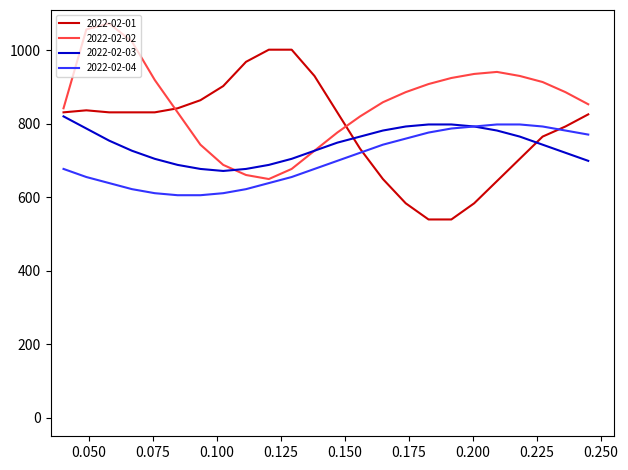

Which series has the largest total across all categories?

2022-02-02